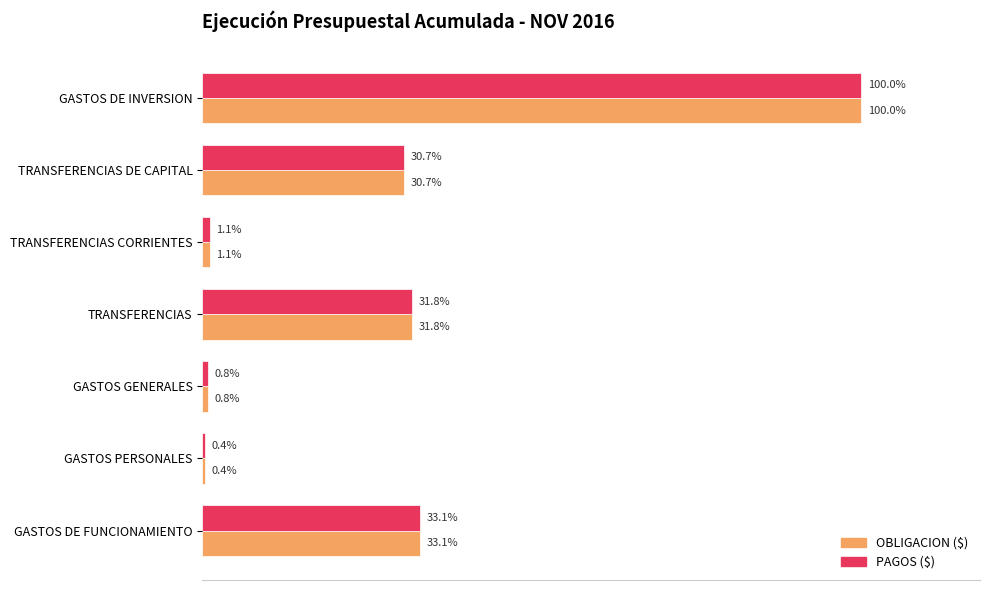

What is the label of the 2nd bar from the right?

TRANSFERENCIAS DE CAPITAL